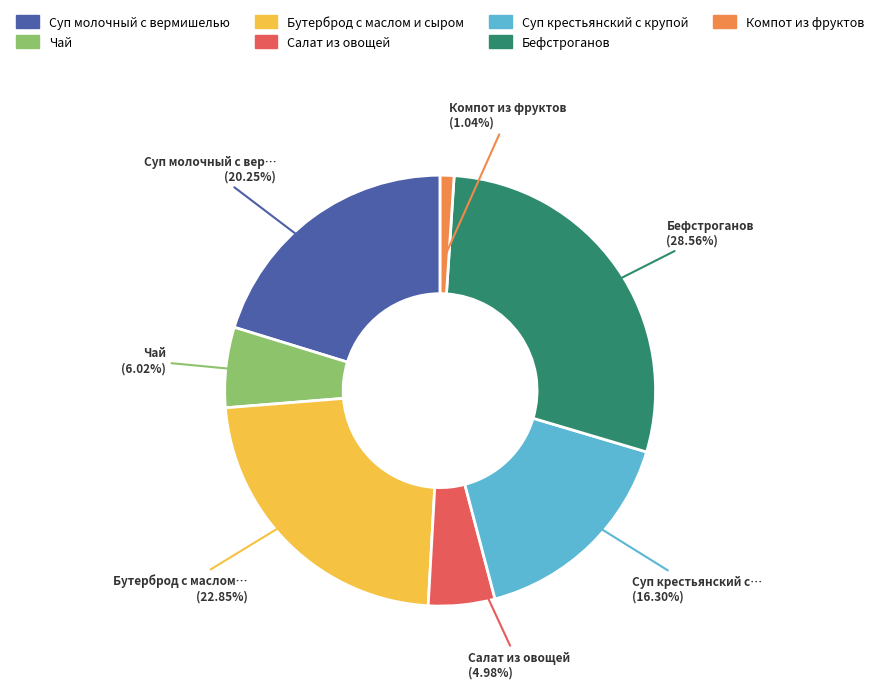

Count the number of slices in the pie.

7